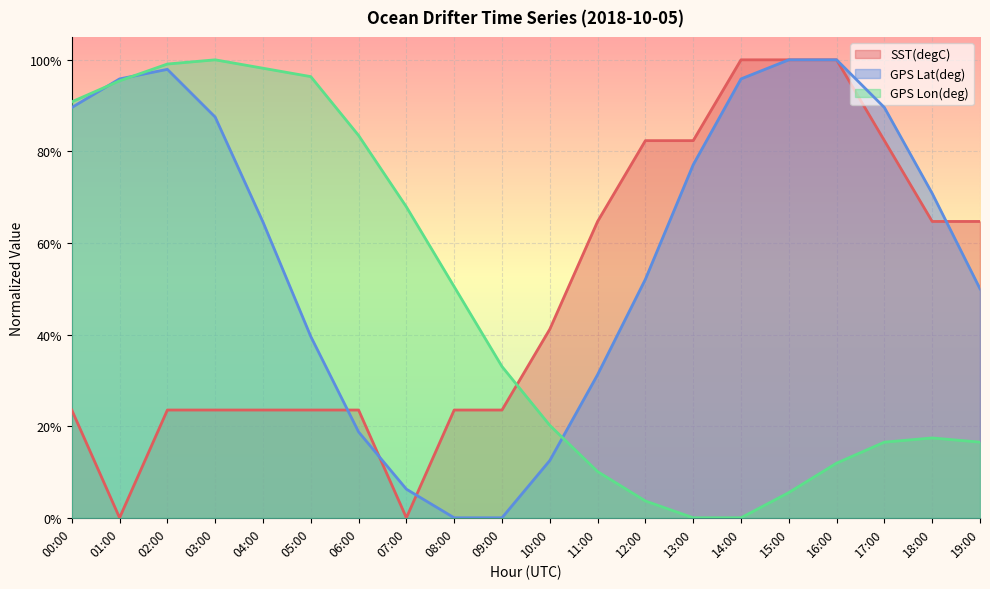

What is the spread (max minus min) of values at 16:00?

0.9